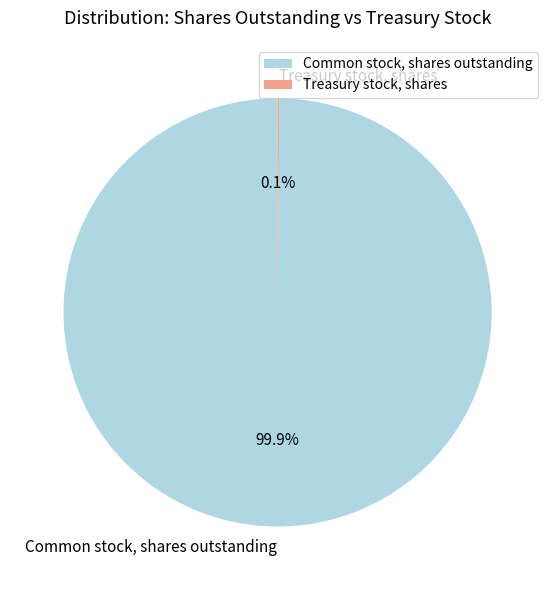

Is Common stock, shares outstanding the majority of the pie?

Yes